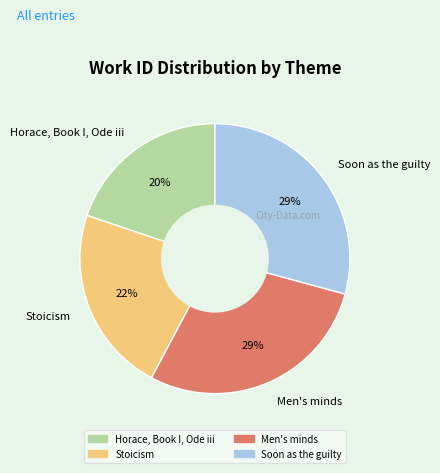

Is the sum of Soon as the guilty and Men's minds greater than half?

Yes